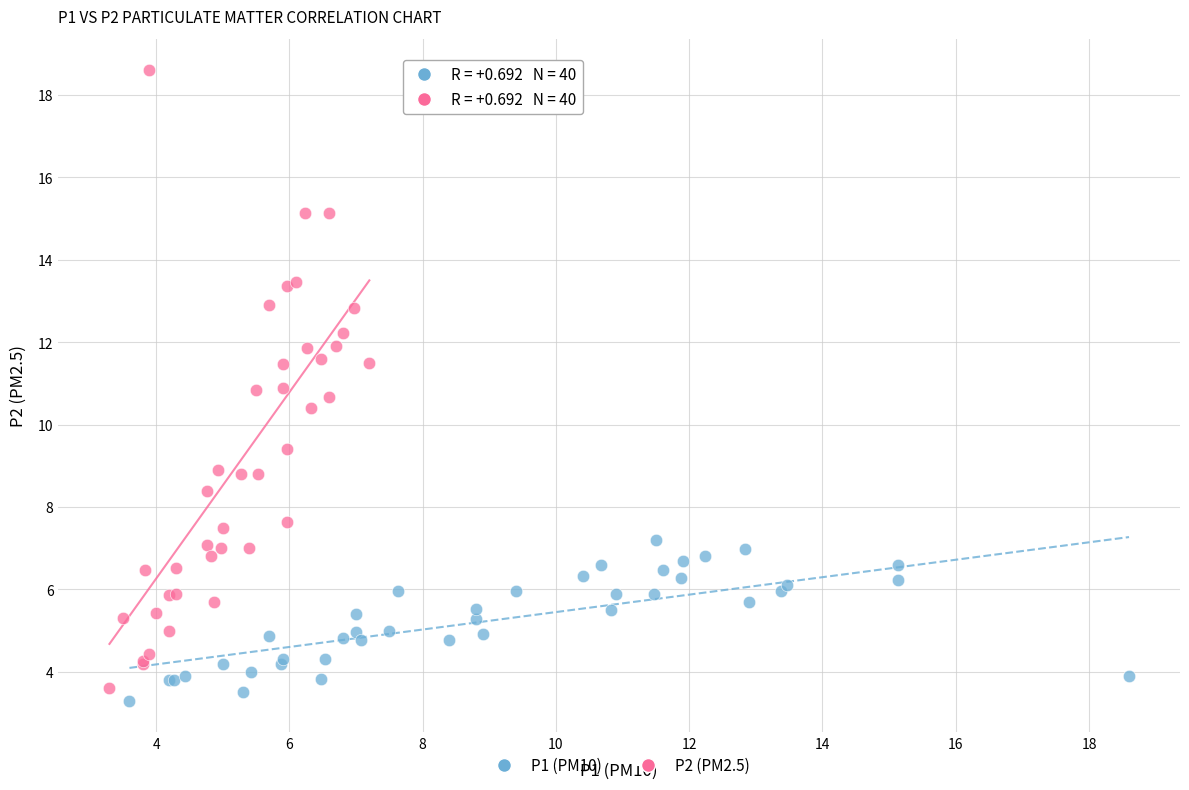

Which series has the widest spread of Y values?

P2 (PM2.5)